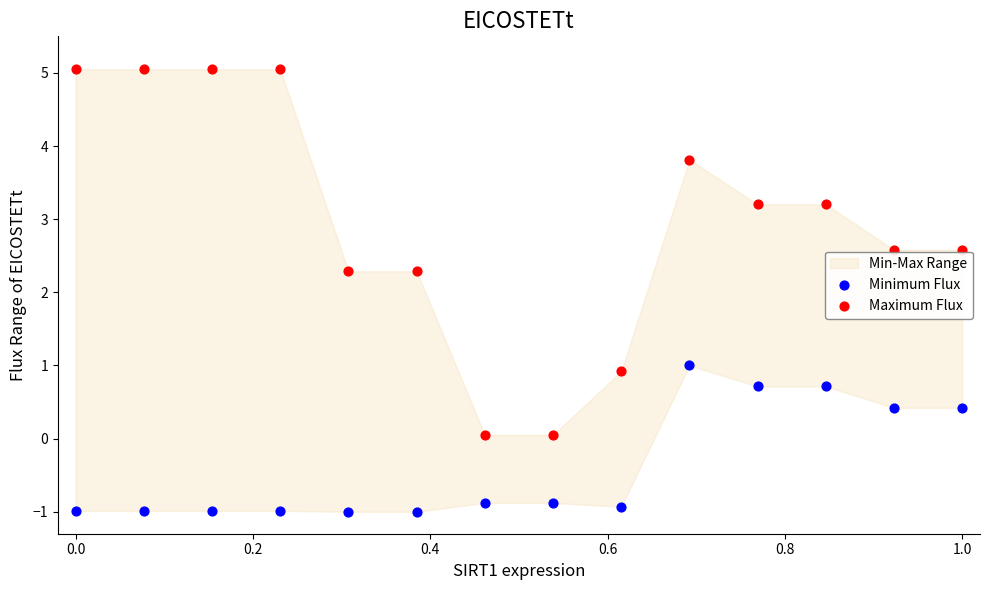

Which series contains the lowest Y value?

Minimum Flux